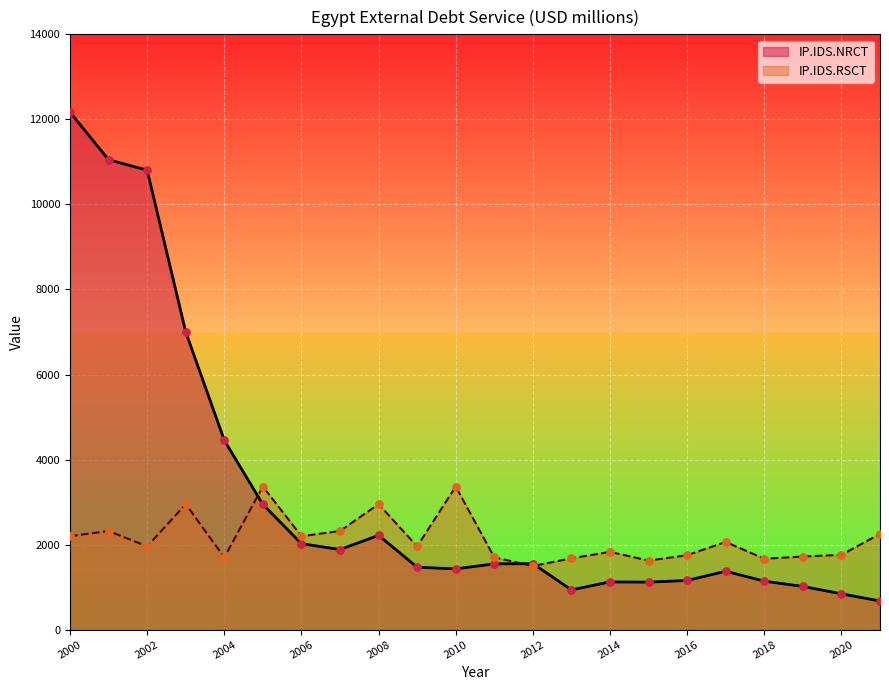

What is the ratio of the value at 2006 to the value at 2018?

1.8